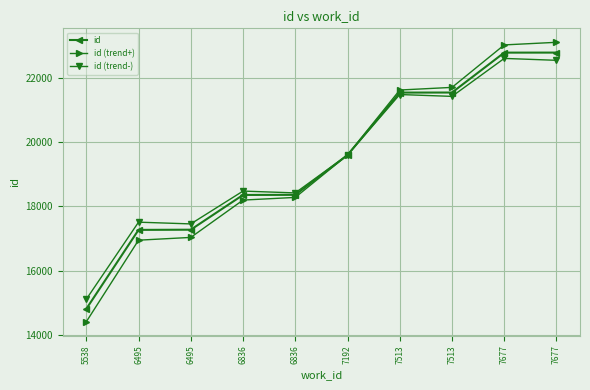

Reading left to right, transcribe all the data shown in this chart.

id: 14810	17267	17273	18354	18357	19596	21537	21539	22780	22781
id (trend+): 14410	16947	17033	18194	18277	19596	21617	21699	23020	23101
id (trend-): 15110	17507	17453	18474	18417	19596	21477	21419	22600	22541